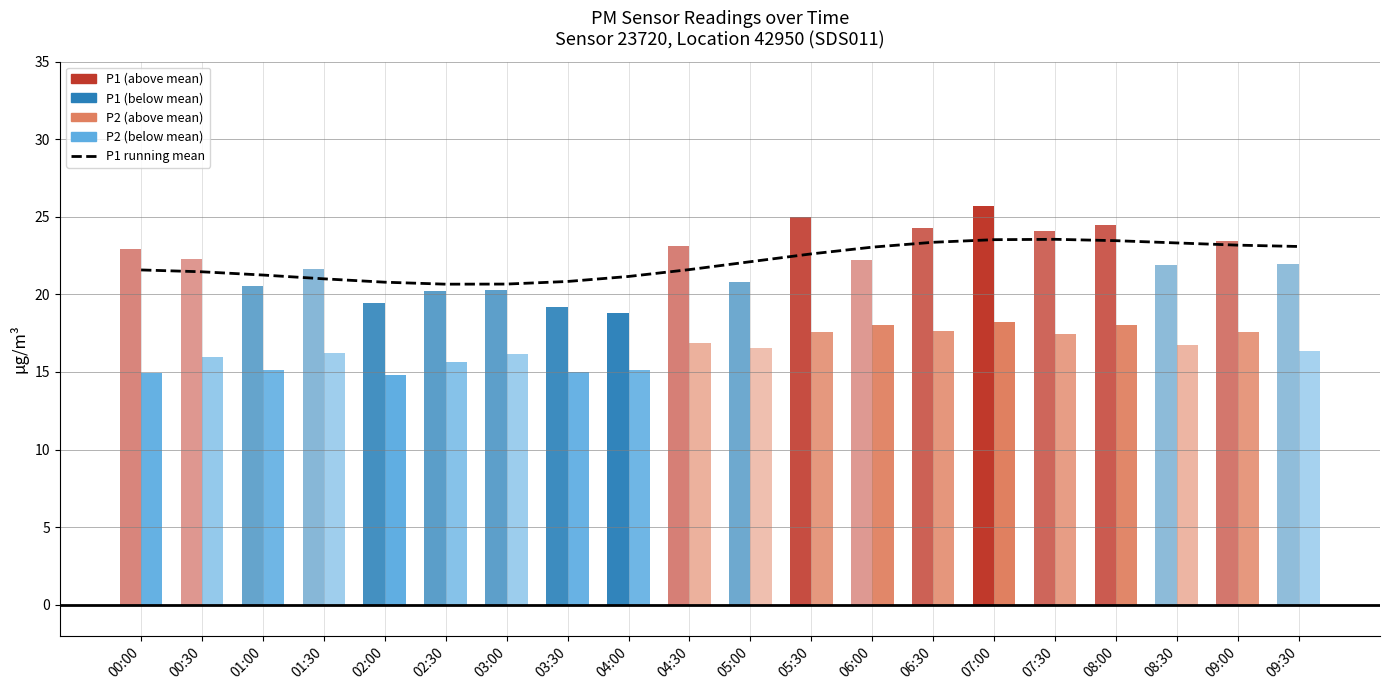

Between 09:30 and 00:30, which is larger?

09:30